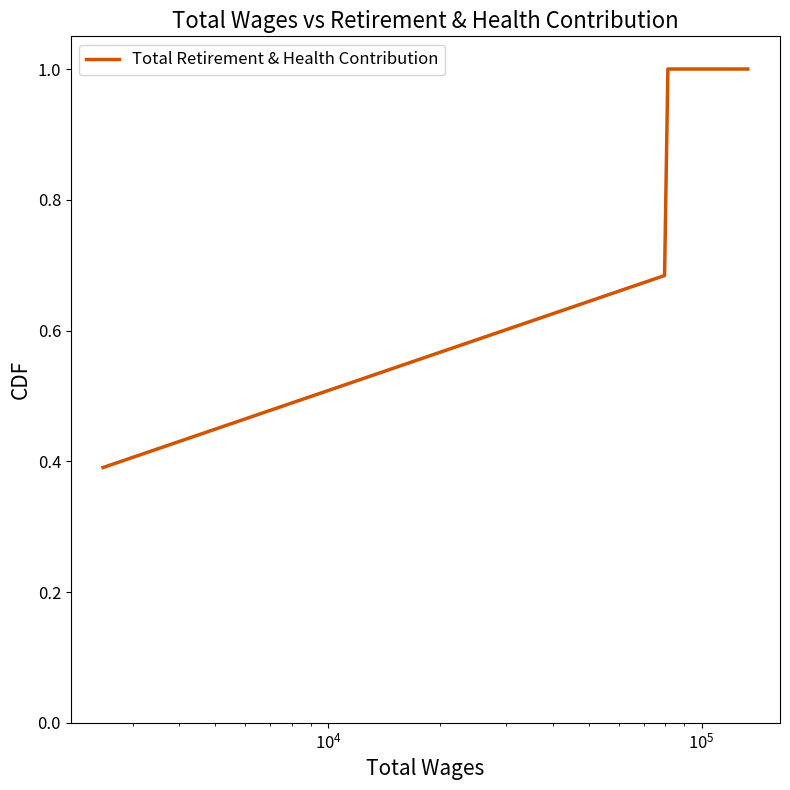

What is the difference between the maximum and minimum values?

0.6